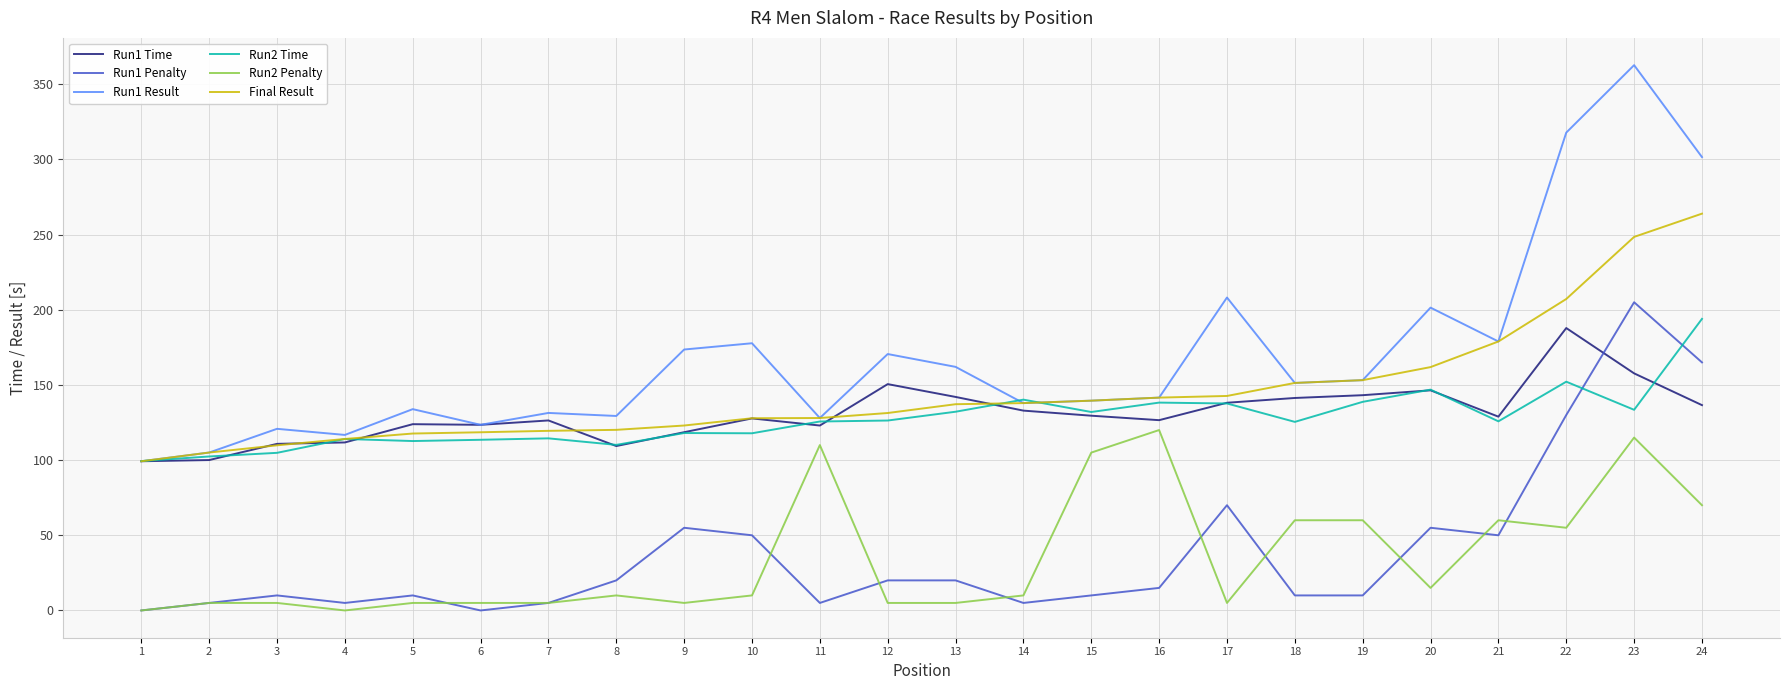

What is the maximum value shown in the chart?

362.7